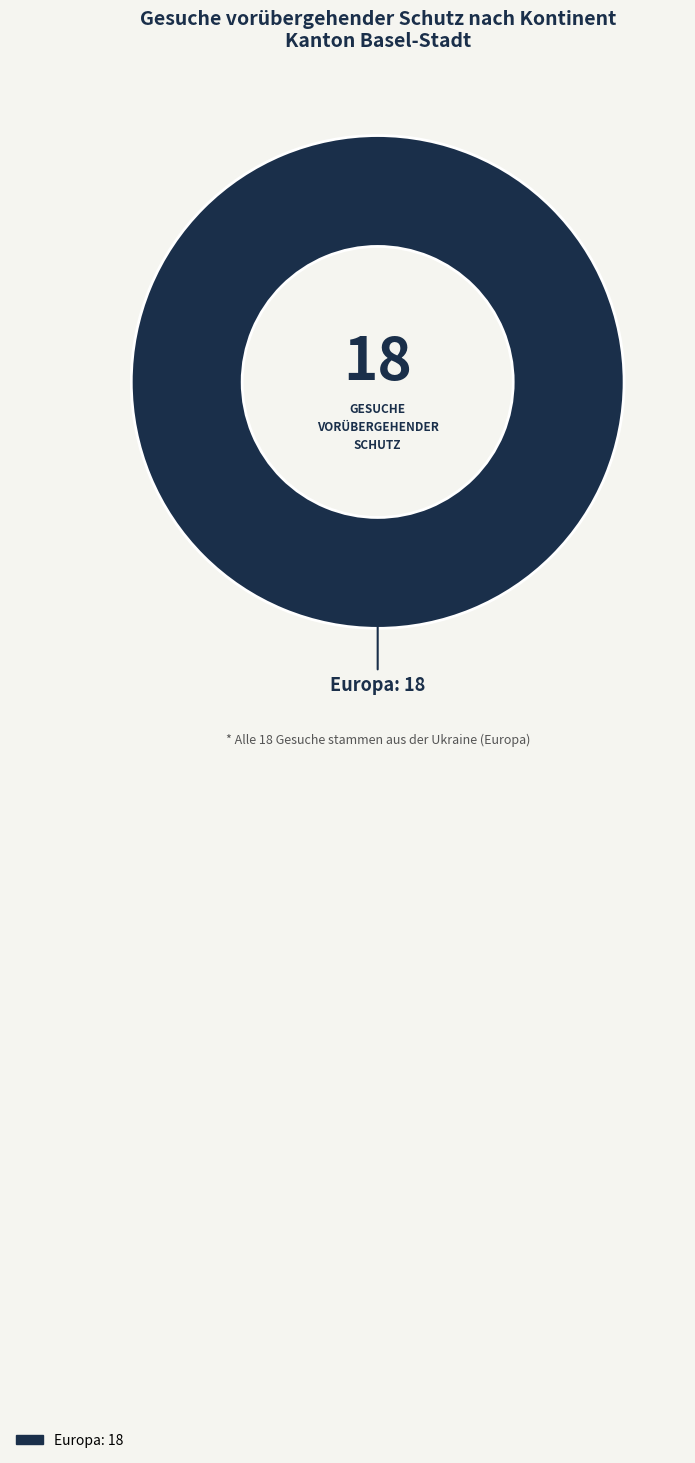

Is there a majority slice in this chart?

Yes